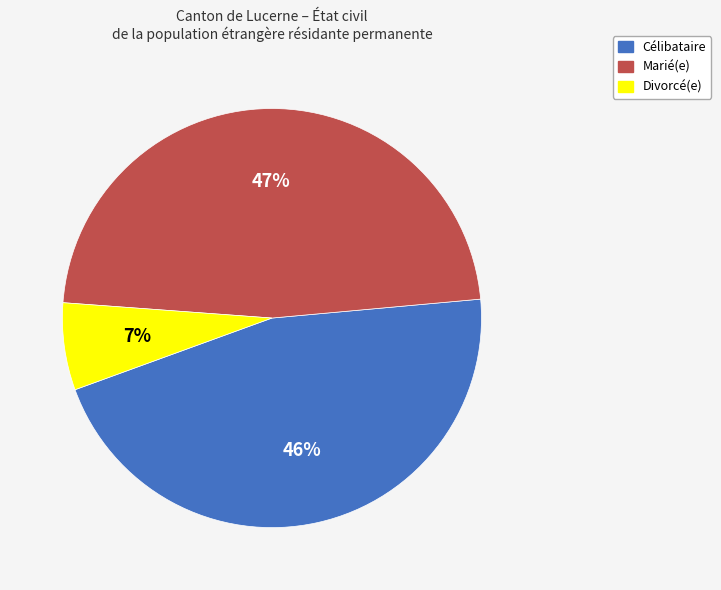

Rank the categories by value from highest to lowest.

Marié(e), Célibataire, Divorcé(e)